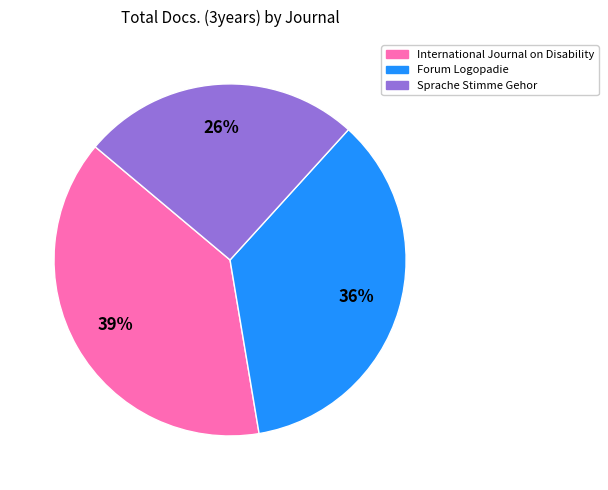

Is the sum of International Journal on Disability and Sprache Stimme Gehor greater than half?

Yes